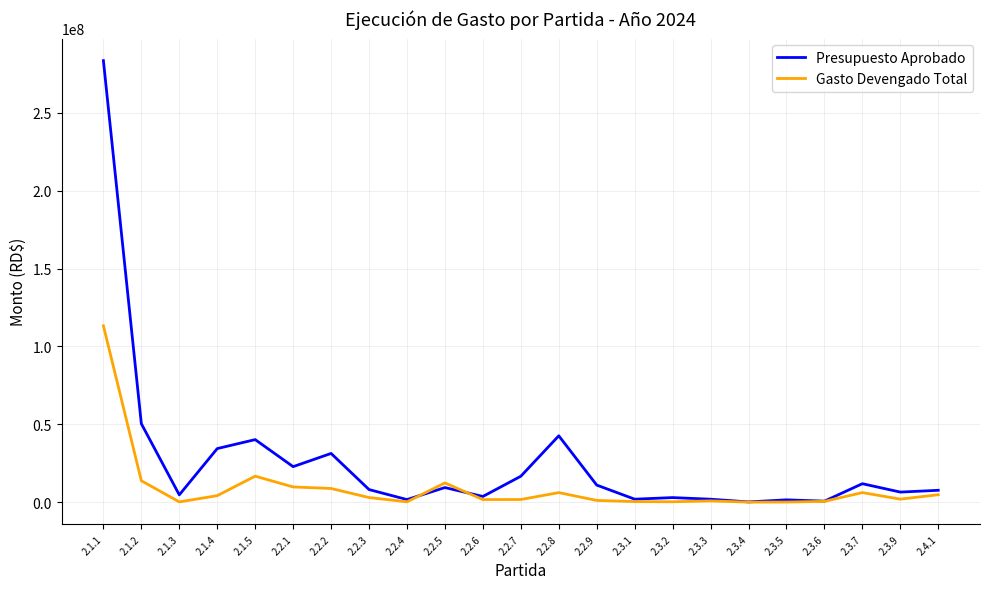

After their last crossing, which series has the higher values: Gasto Devengado Total or Presupuesto Aprobado?

Presupuesto Aprobado